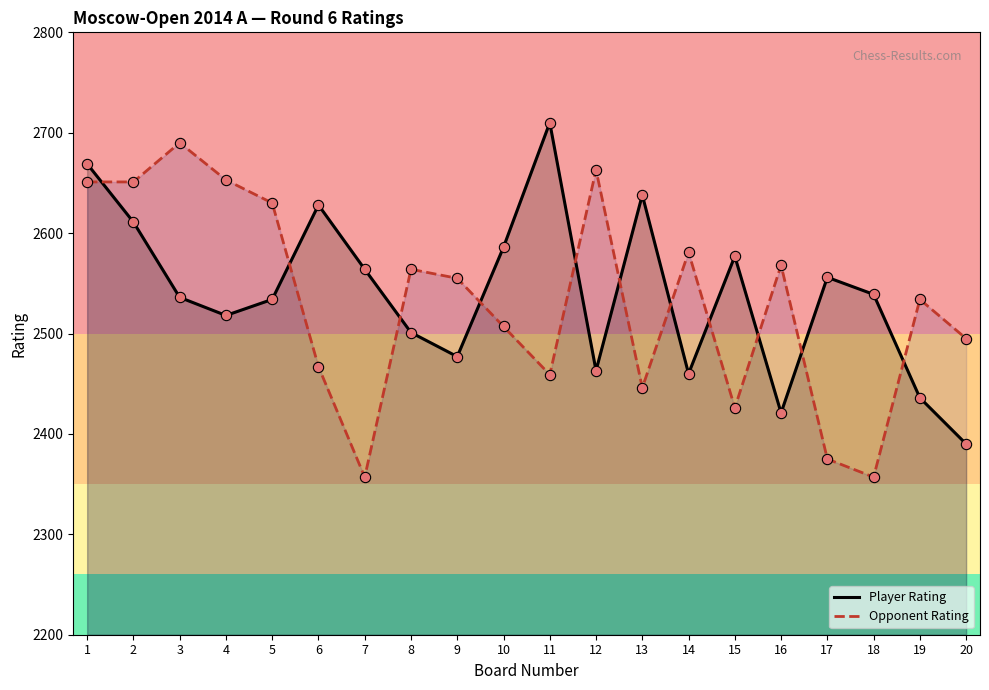

Which series has the largest total across all categories?

Player Rating